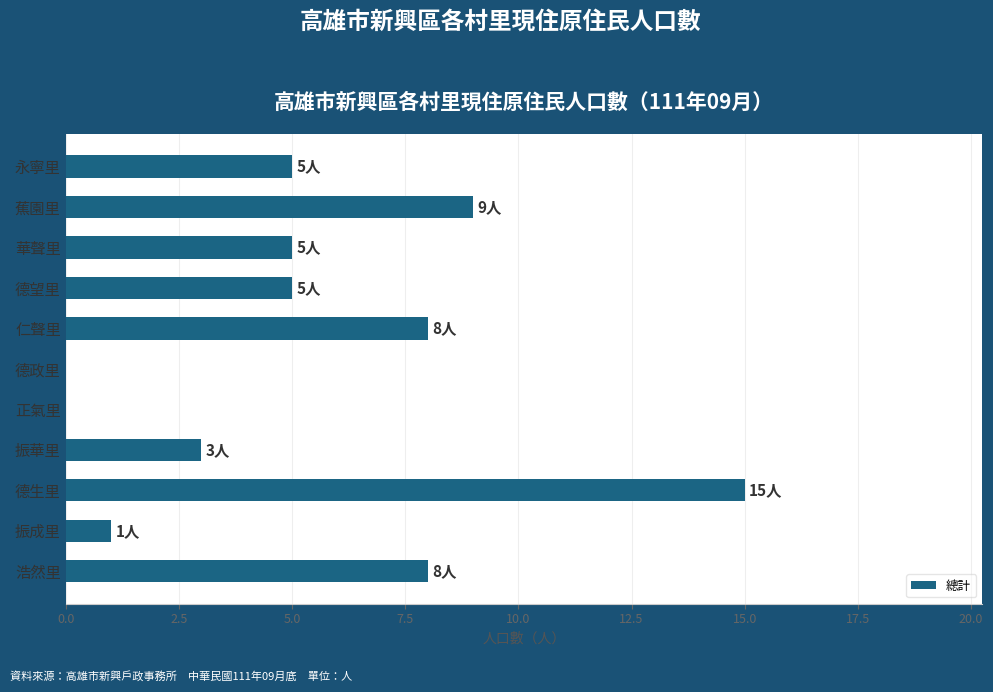

True or false: the data shows 15 at 德生里.

True